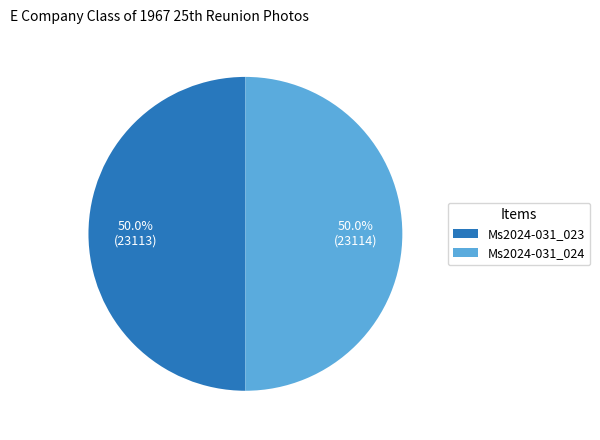

Approximately how many times larger is the value at Ms2024-031_024 compared to Ms2024-031_023?

1.0